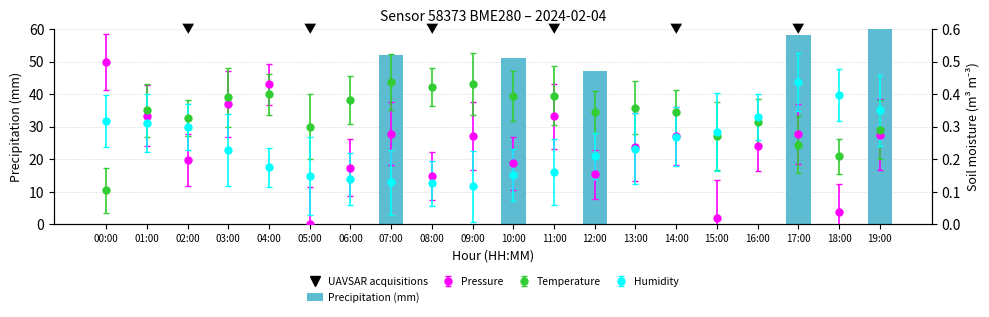

Does the chart contain stacked bars?

No